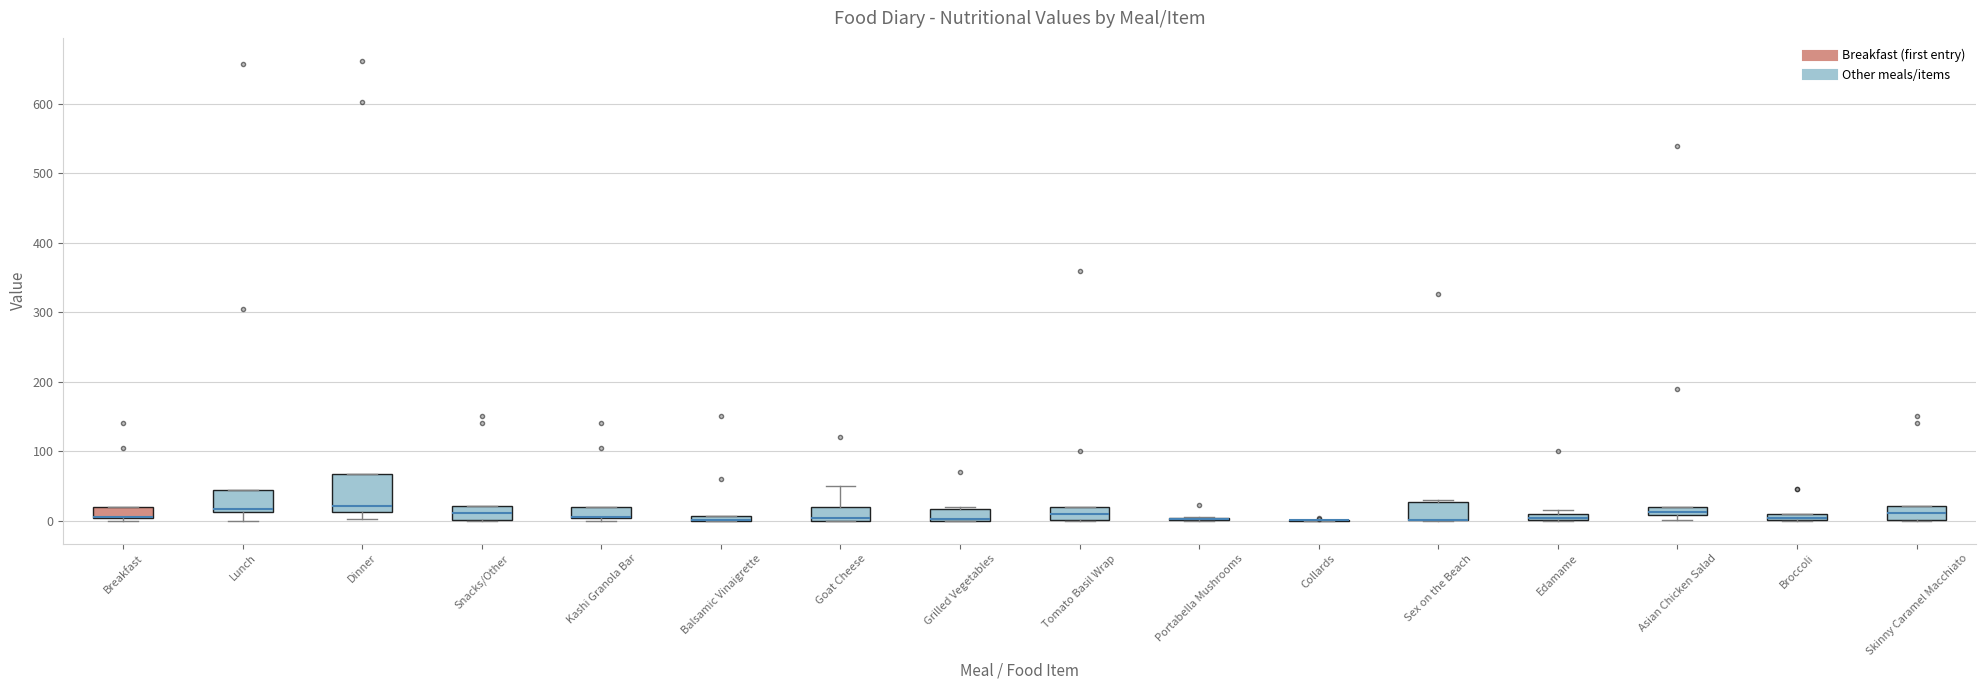

Comparing the boxes themselves (not the whiskers), which one is the tallest?

Dinner